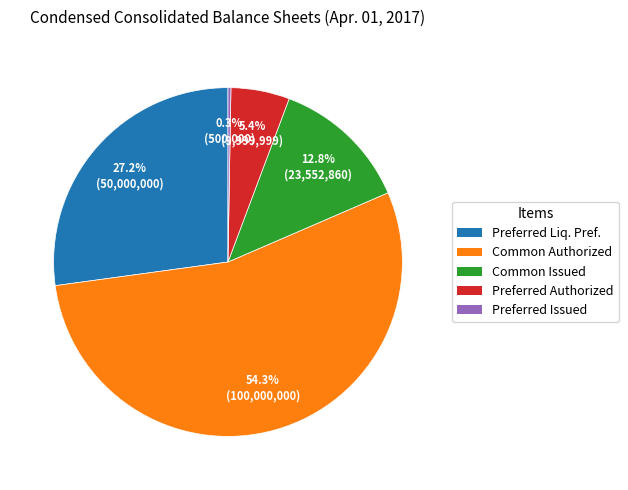

Does Common Issued represent more than half of the total?

No